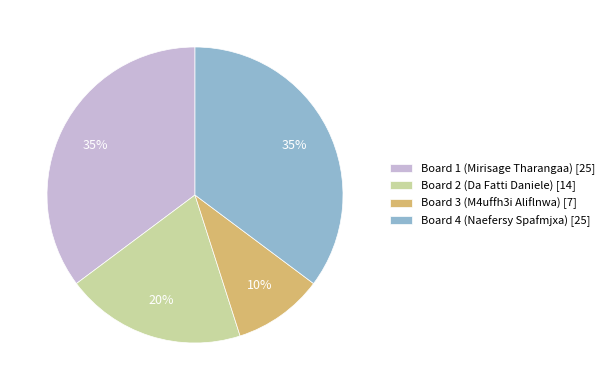

Which category has the smallest portion of the pie?

Board 3 (M4uffh3i Aliflnwa)